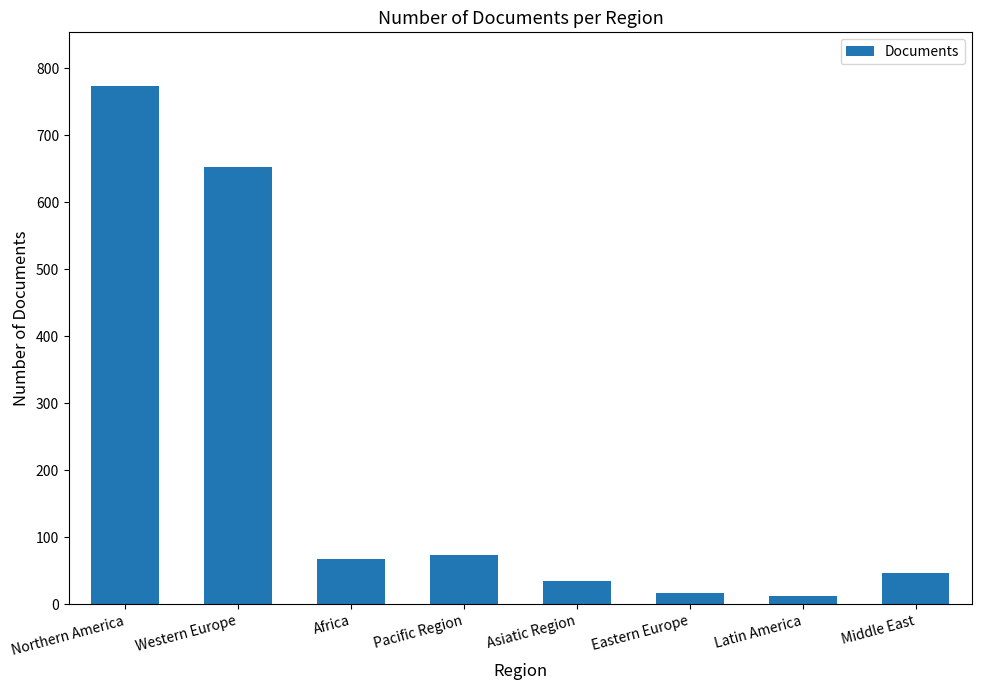

What is the ratio of the value at Eastern Europe to the value at Pacific Region?

0.2